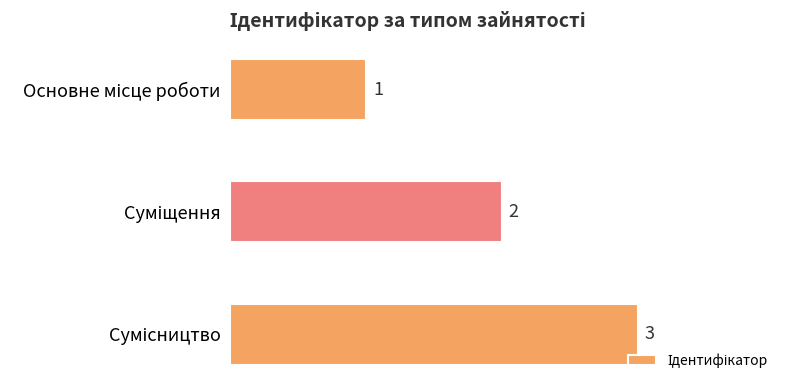

How many values are between 1 and 3?

3